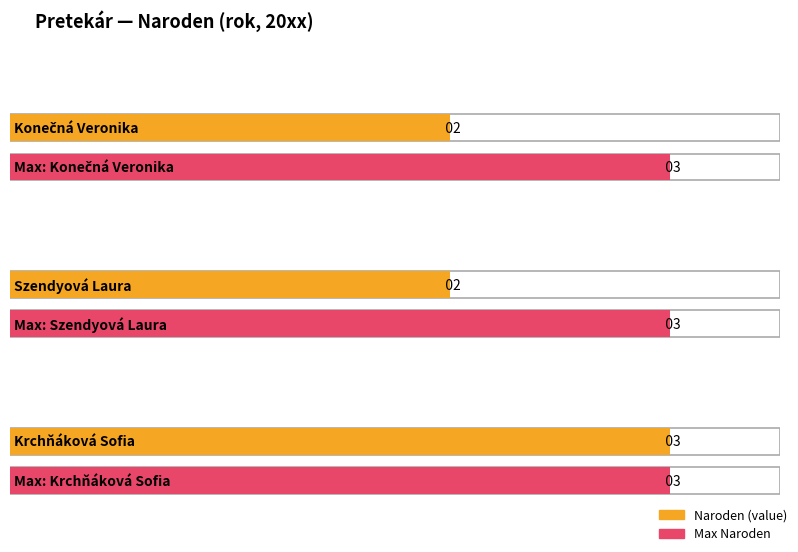

Rank the categories by value from lowest to highest.

Konečná Veronika, Szendyová Laura, Krchňáková Sofia